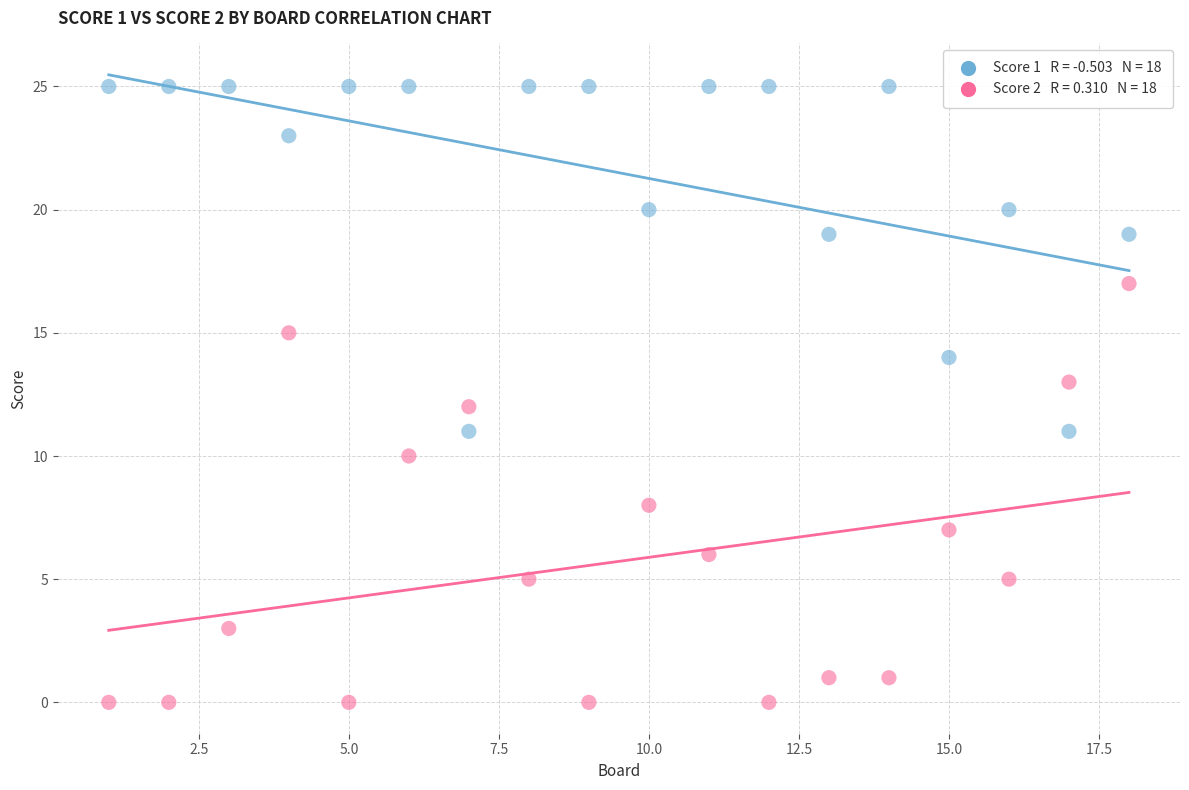

Across all data points, what is the range of Y values (max minus min)?

25